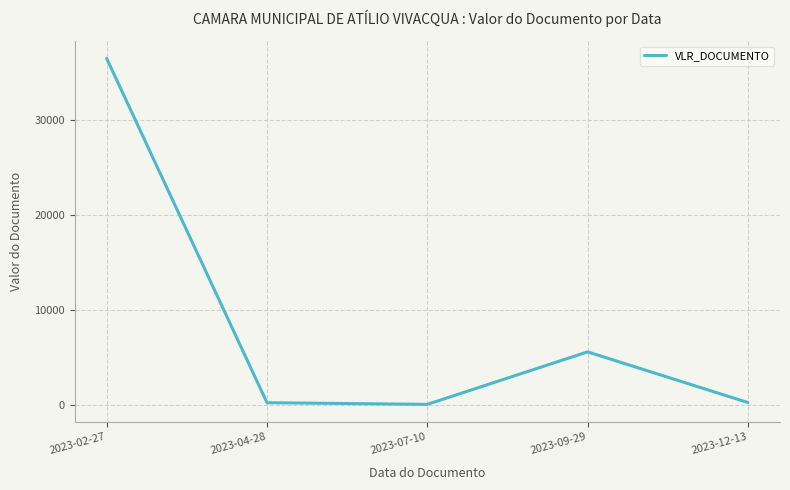

What is the difference between the values at 2023-07-10 and 2023-02-27?

36455.6